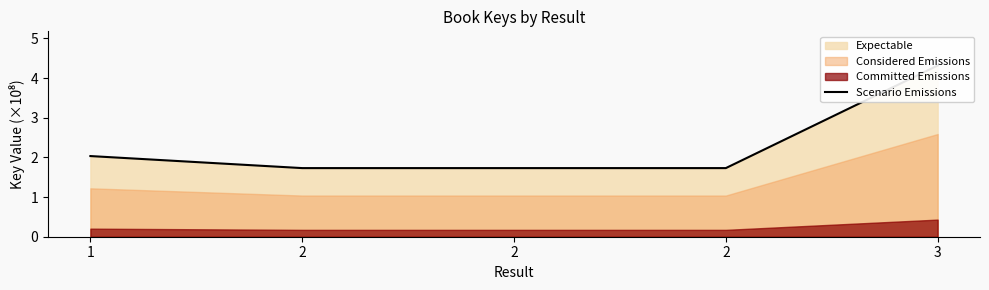

What is the difference between the second highest and second lowest values?

0.3